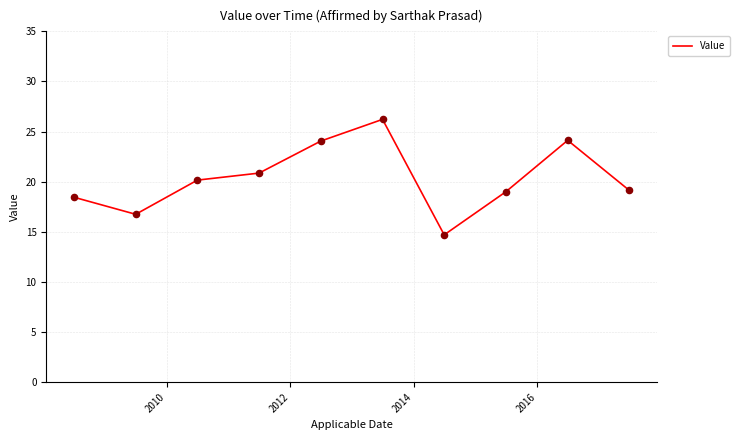

What is the greatest value displayed?

26.2